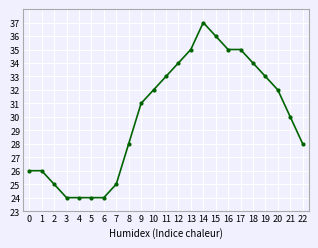

How many values are below 31?

11